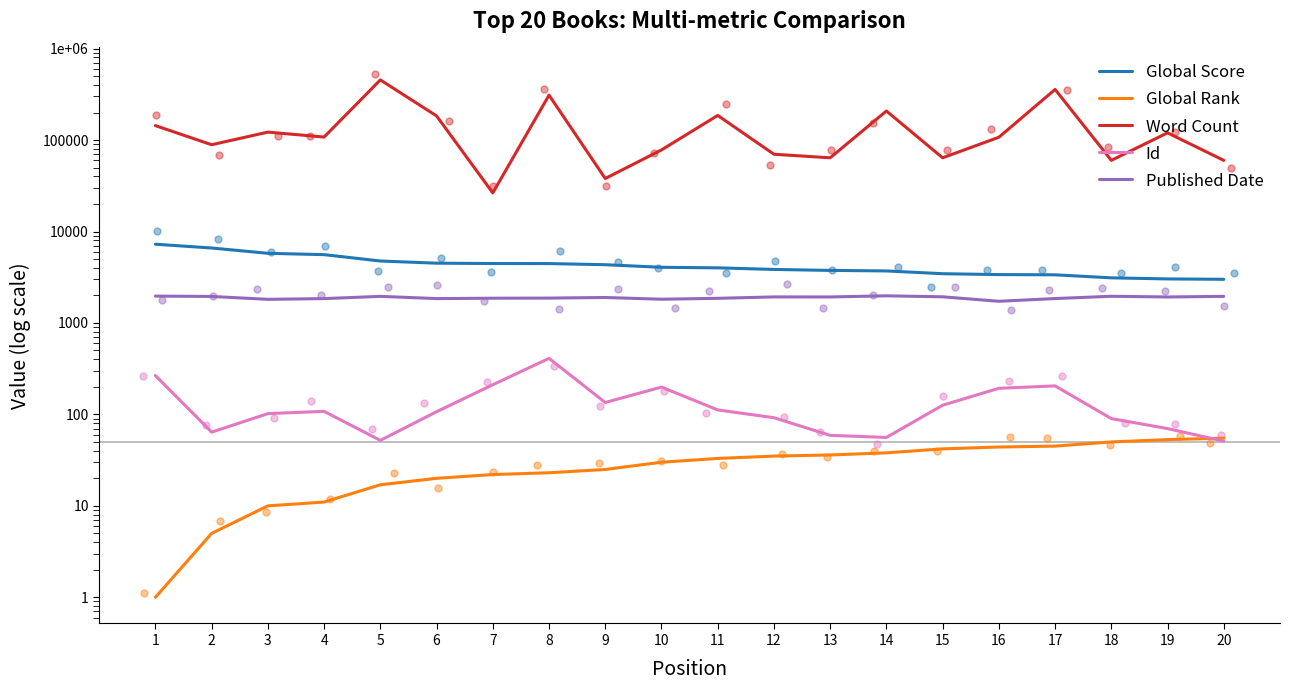

What are all the series names shown in the legend?

Global Score, Global Rank, Word Count, Id, Published Date